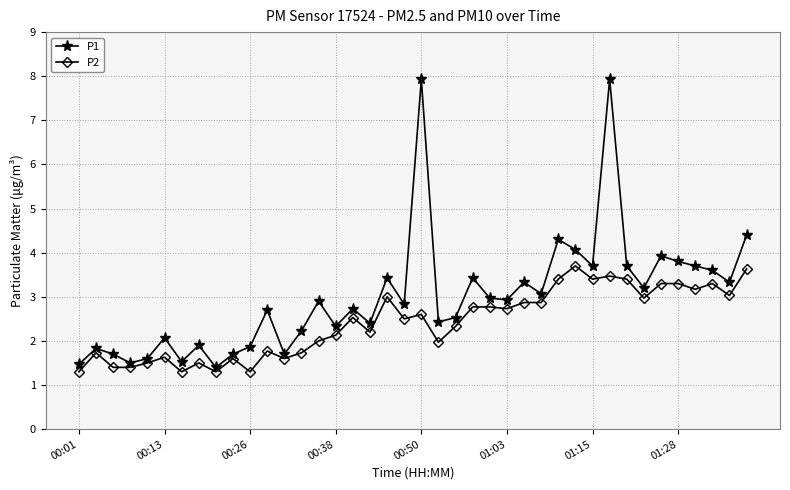

How many data points does each series have?

40